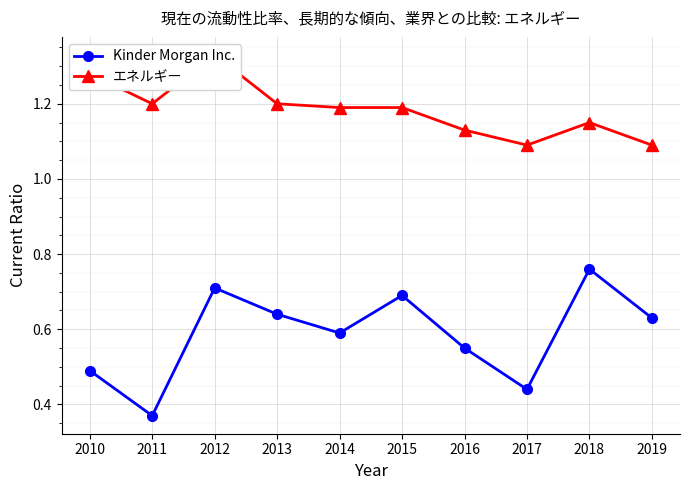

True or false: エネルギー has more than 2 interior local peaks.

False